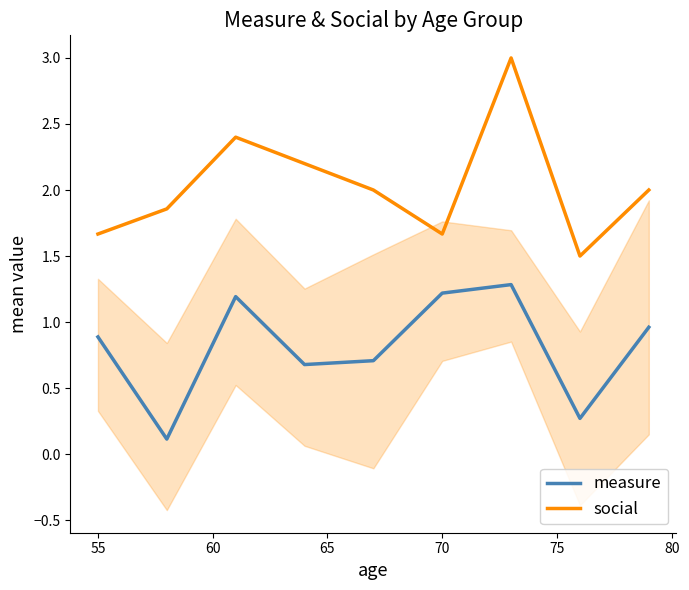

What is the value of the social point at the 6th from the left?

1.7